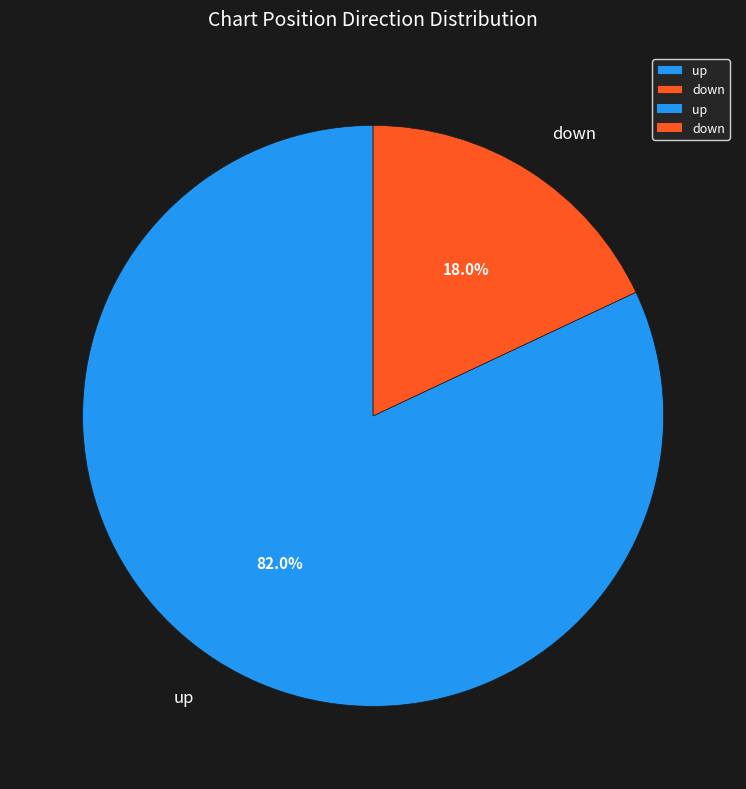

The down slice represents 30% of the pie. True or false?

False